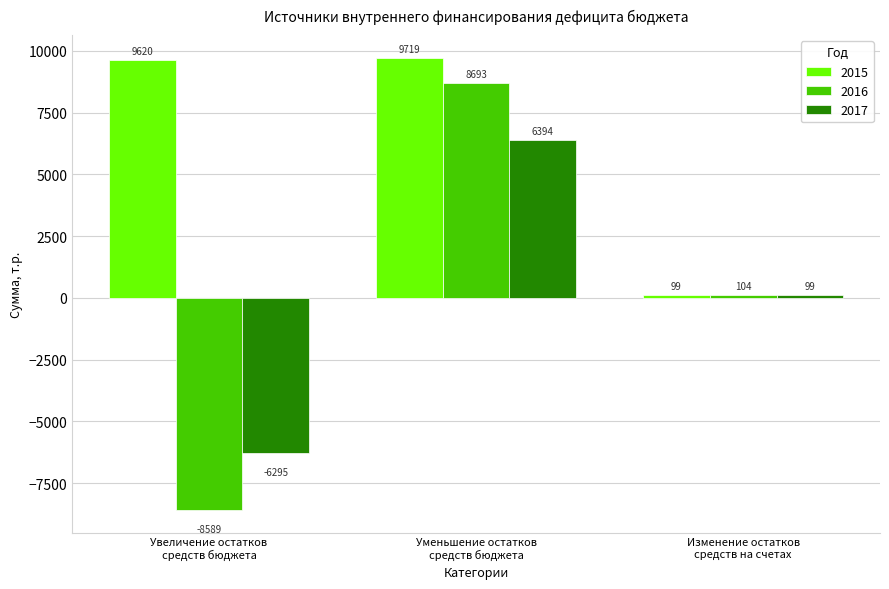

At which label is 2017 closest to 49?

Изменение остатков
средств на счетах